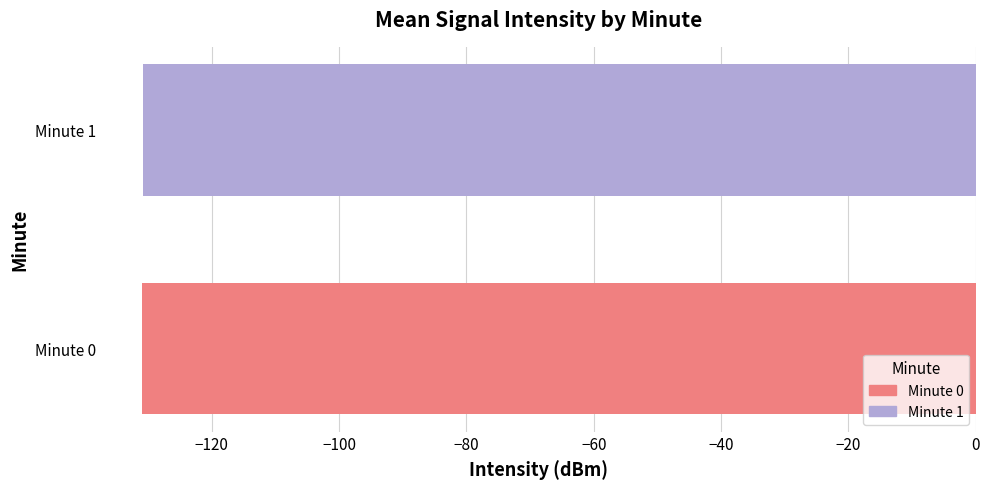

What is the maximum value shown in the chart?

-130.9